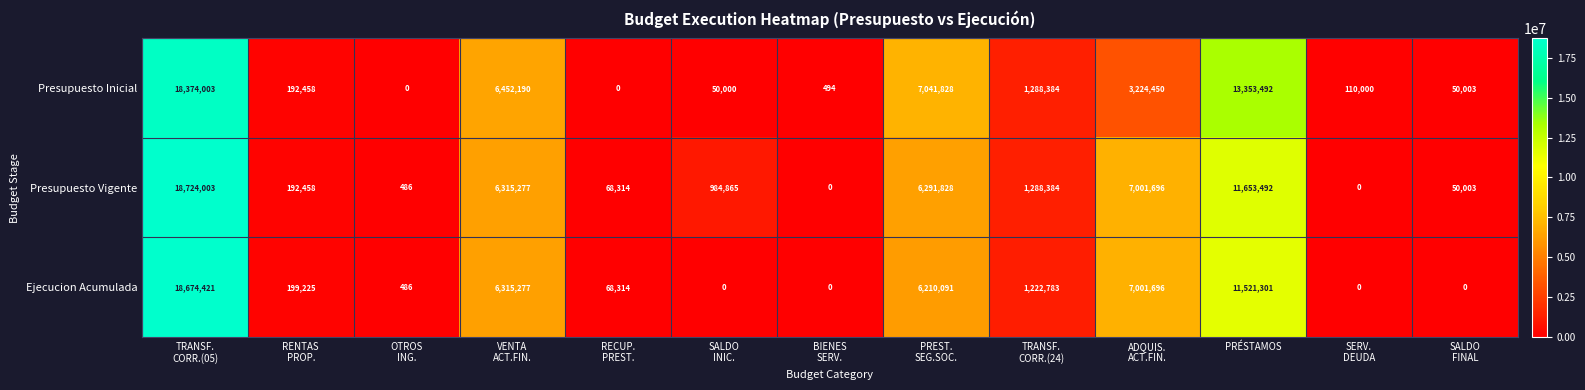

What is the average value of the Presupuesto Inicial series?

3856716